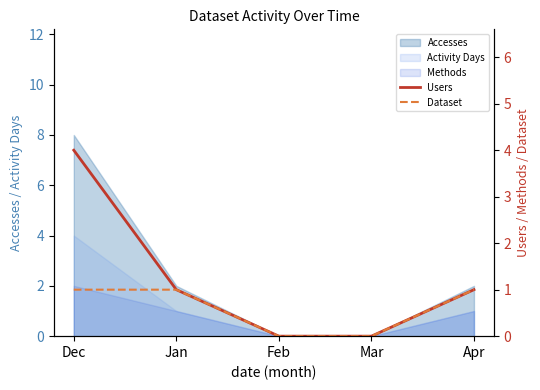

Is the value of Dataset at Dec greater than the value of Users at Jan?

No